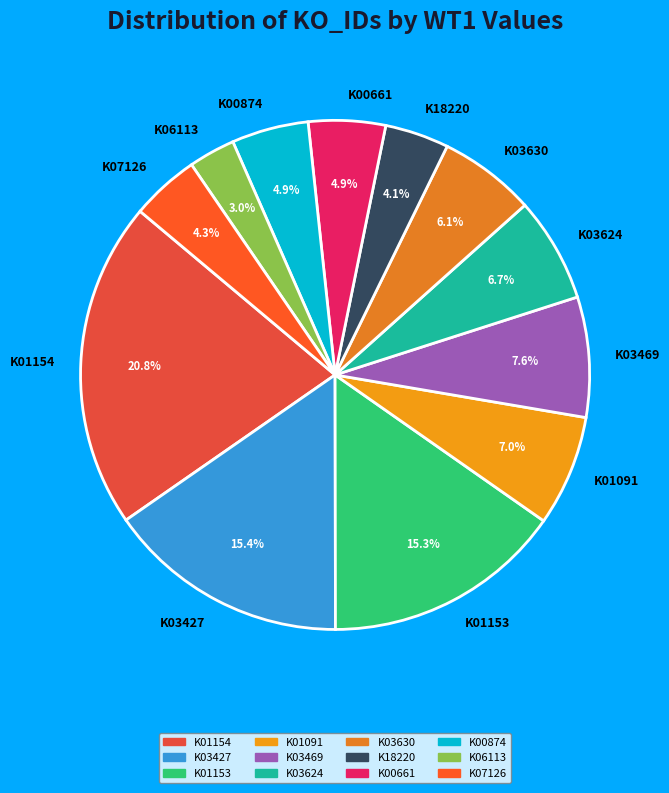

What is the smallest slice in the pie chart?

K06113